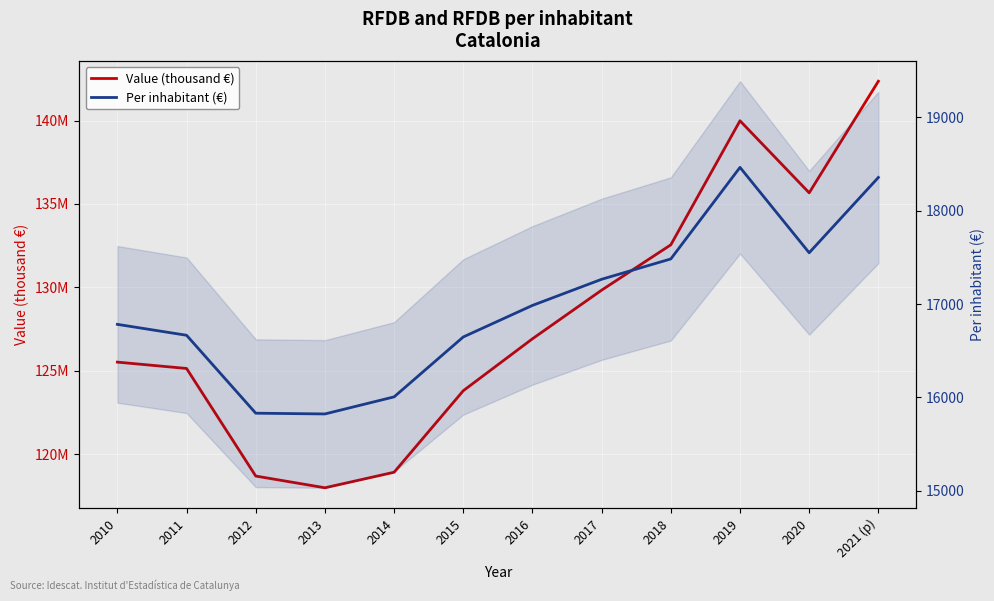

True or false: Value (thousand €) and Per inhabitant (€) cross at least once.

False